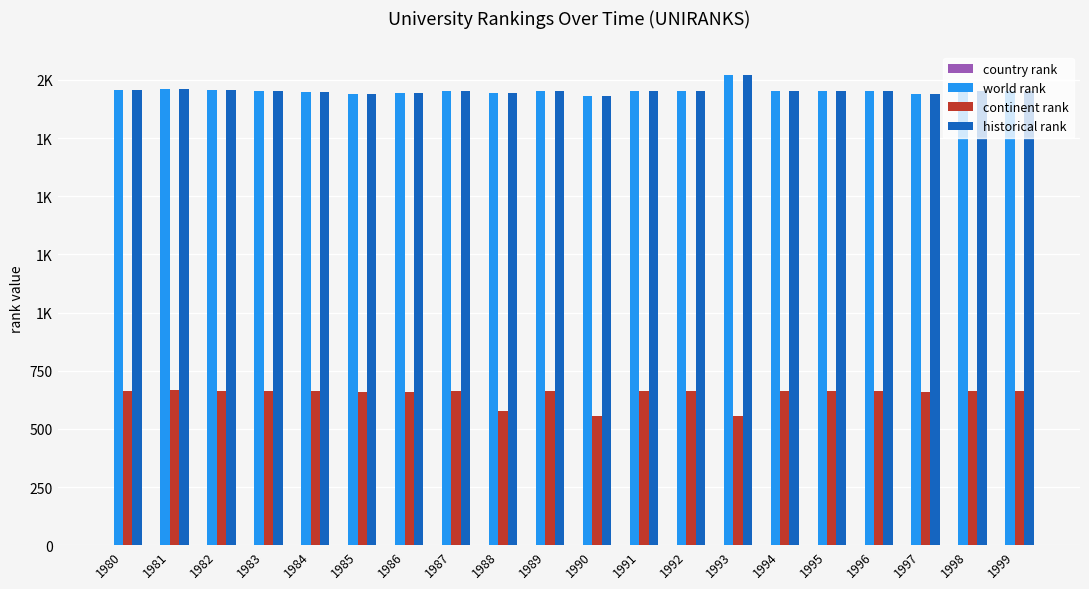

Between 1986 and 1992, which series saw the biggest shift?

world rank